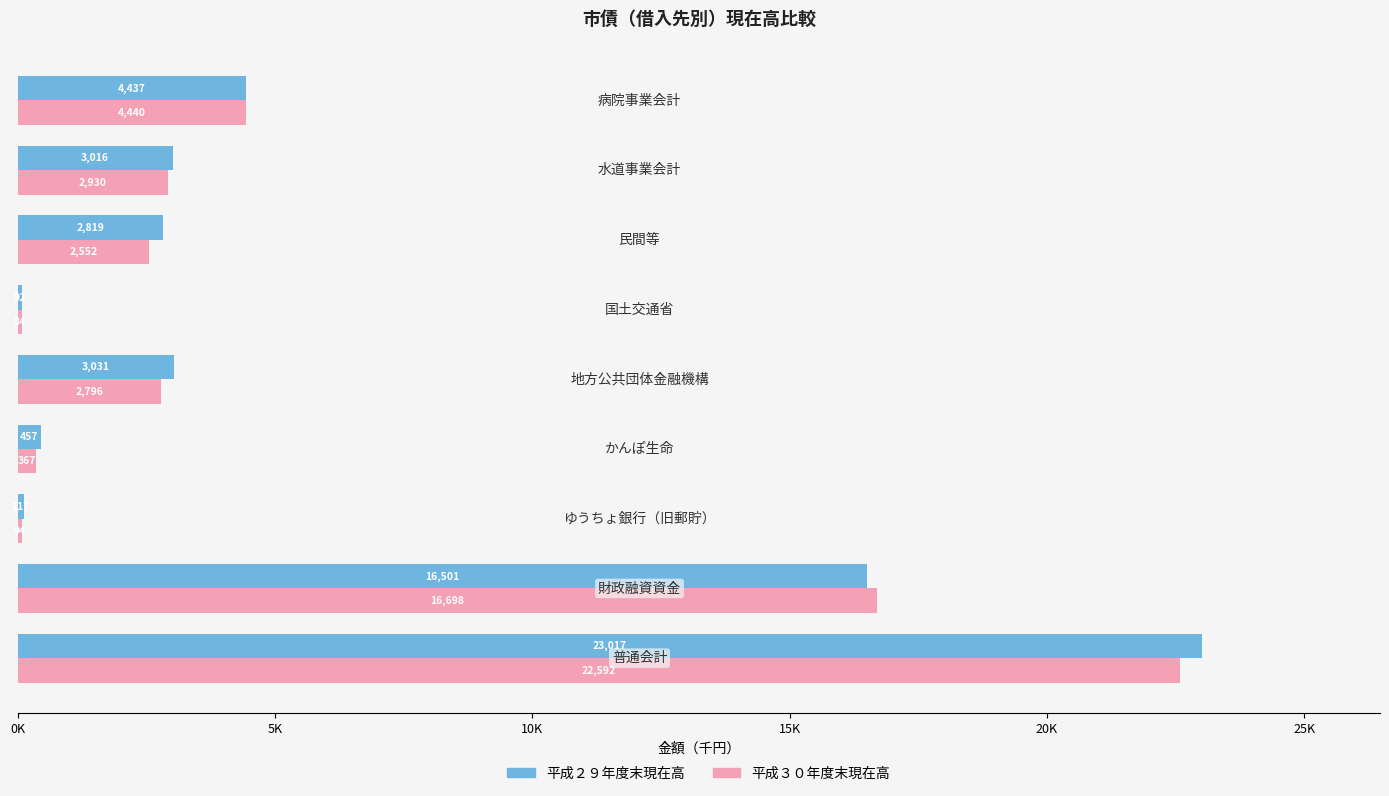

What are all the series names shown in the legend?

平成２９年度末現在高, 平成３０年度末現在高